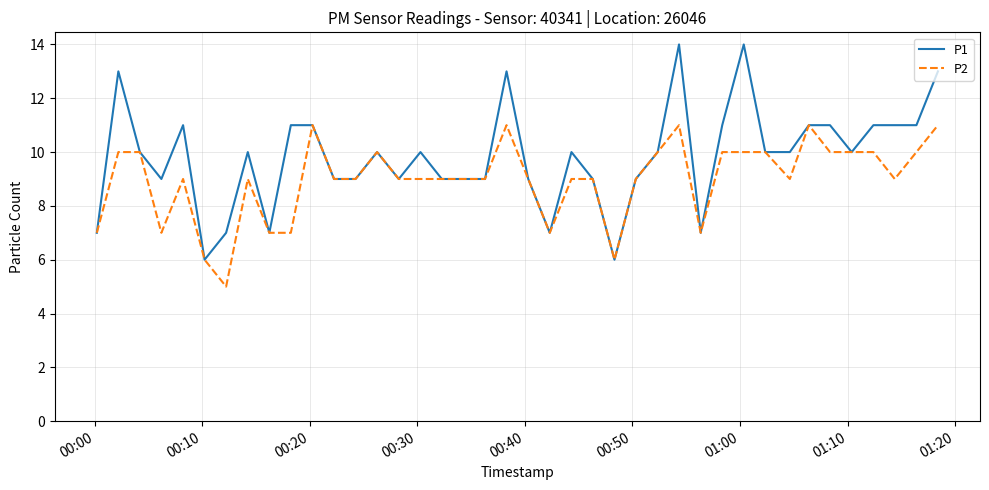

Rank the series by their average value, from lowest to highest.

P2, P1